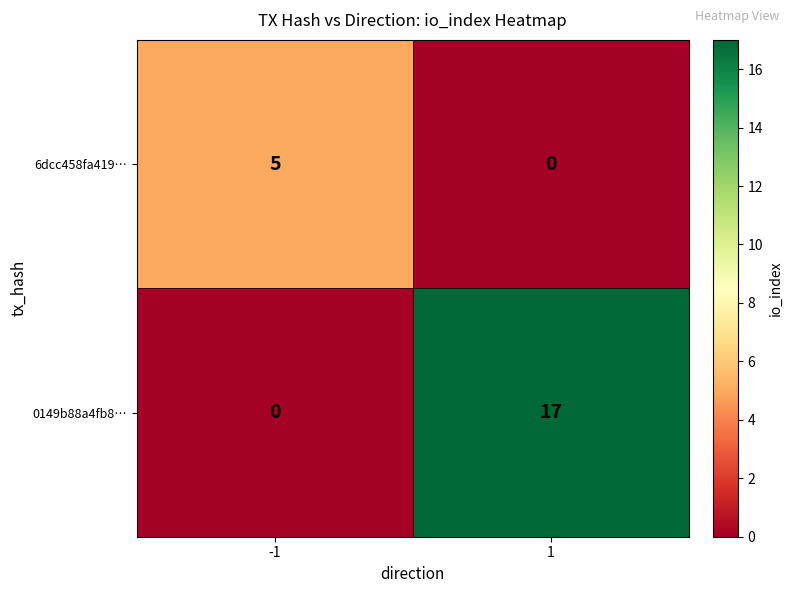

List the series in order of their overall mean, lowest first.

6dcc458fa419…, 0149b88a4fb8…